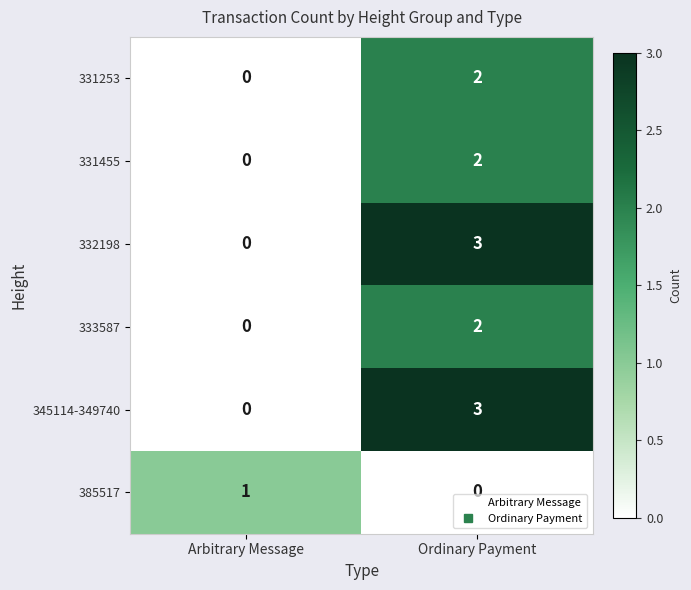

At which category is the sum across all series the highest?

Ordinary Payment